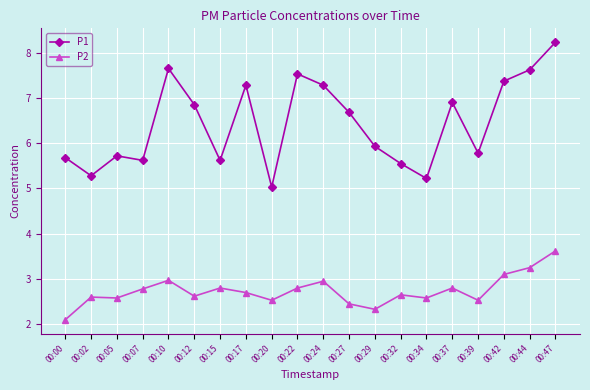

True or false: P1 has more than 2 points higher than both neighbors.

True